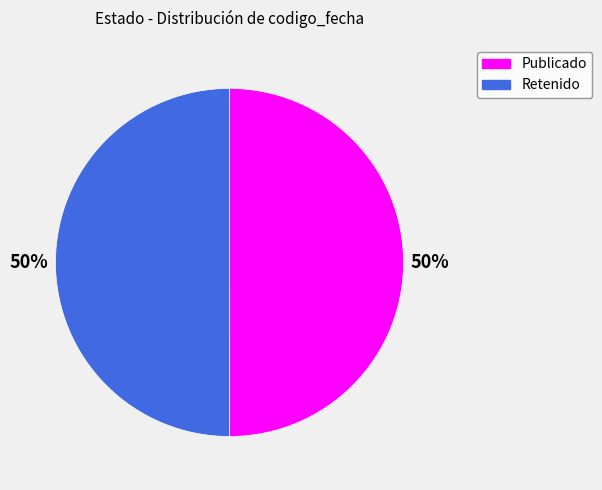

To the nearest percent, what percentage of the pie is Publicado?

50%